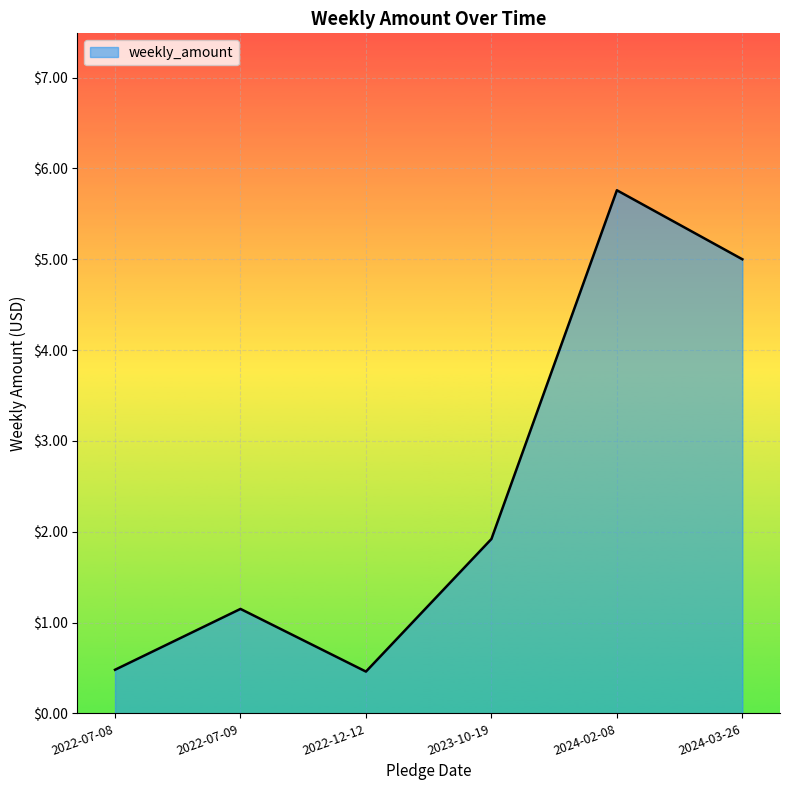

Approximately how many times larger is the value at 2024-02-08 compared to 2022-07-09?

5.0